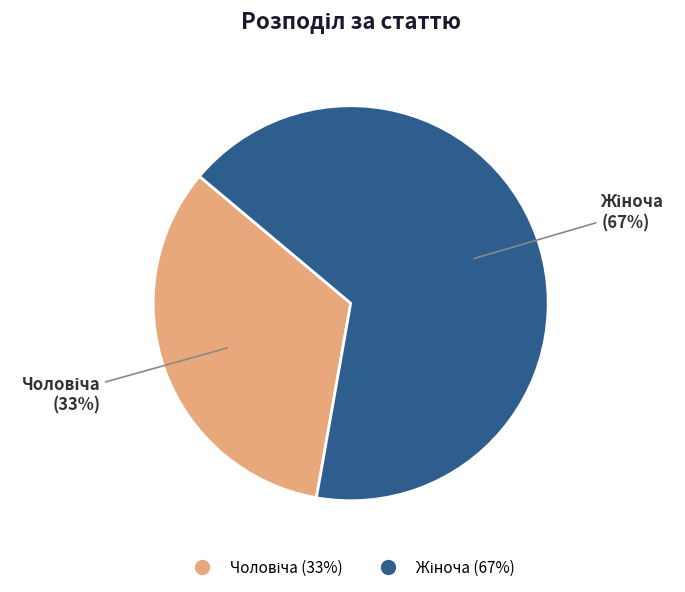

How many segments does this pie chart have?

2